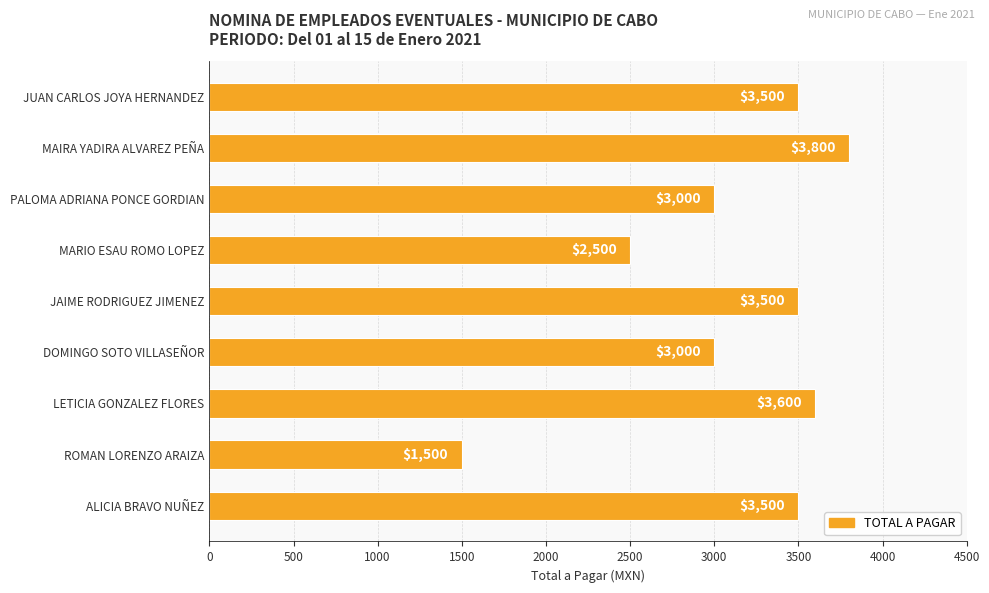

Reading top to bottom, what are all the values shown in this chart?

3500	3800	3000	2500	3500	3000	3600	1500	3500